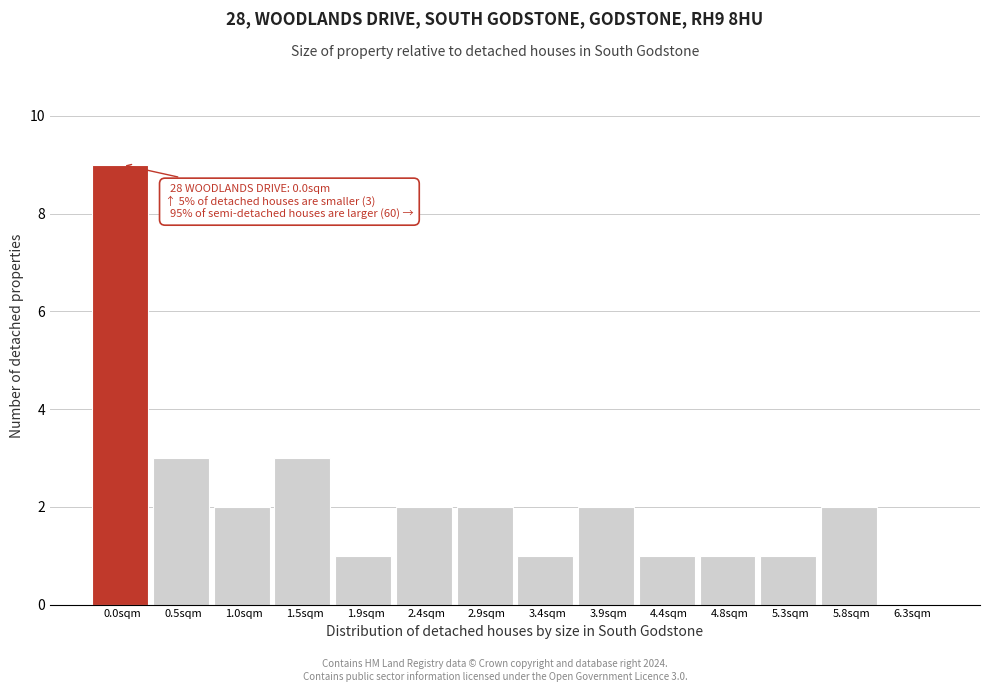

Reading left to right, extract all data points from this chart.

0.0sqm=9	0.5sqm=3	1.0sqm=2	1.5sqm=3	1.9sqm=1	2.4sqm=2	2.9sqm=2	3.4sqm=1	3.9sqm=2	4.4sqm=1	4.8sqm=1	5.3sqm=1	5.8sqm=2	6.3sqm=0